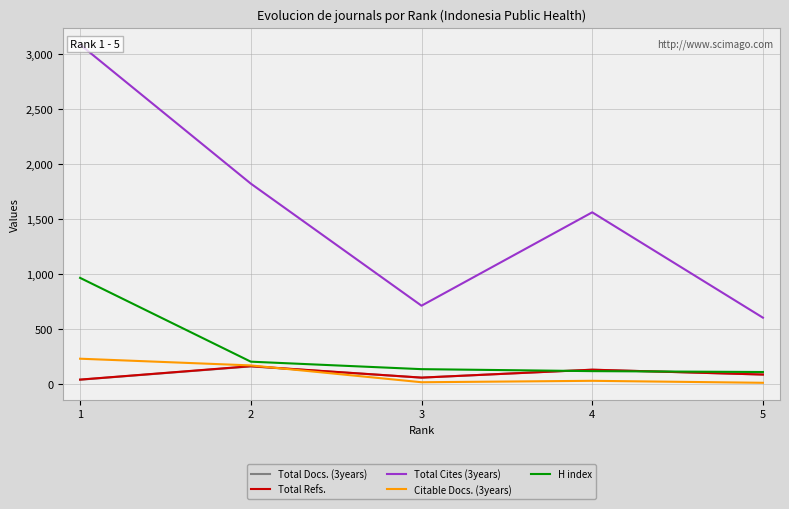

Does the chart display data point markers on the line(s)?

No